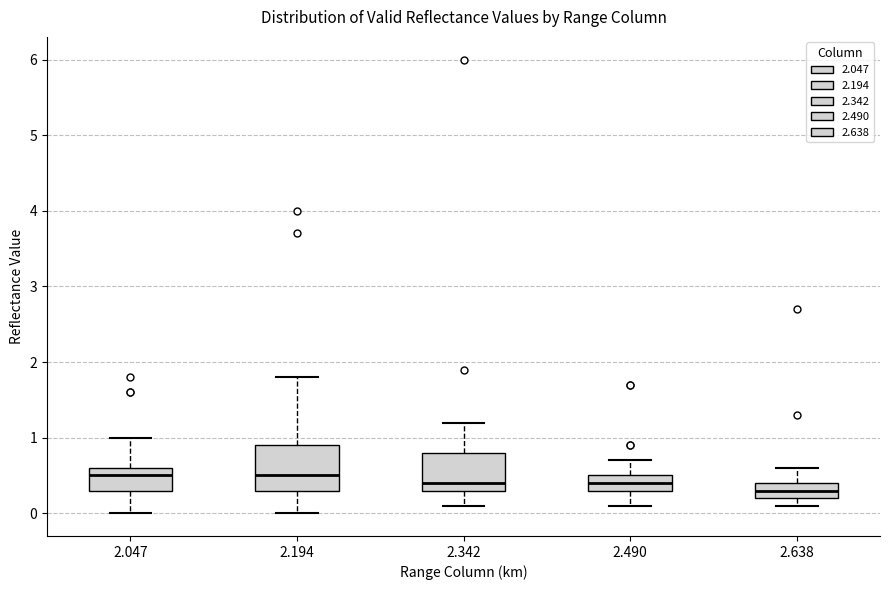

Reading left to right, read every box against the y-axis: the position of its median line, the range the box covers, and the ends of its whiskers. The values are not printed on the chart, so give them approximately, as read against the axis.

2.047: median 0.5, box 0.3 to 0.6, whiskers 0.0 to 1.0
2.194: median 0.5, box 0.3 to 0.9, whiskers 0.0 to 1.8
2.342: median 0.4, box 0.3 to 0.8, whiskers 0.1 to 1.2
2.490: median 0.4, box 0.3 to 0.5, whiskers 0.1 to 0.7
2.638: median 0.3, box 0.2 to 0.4, whiskers 0.1 to 0.6